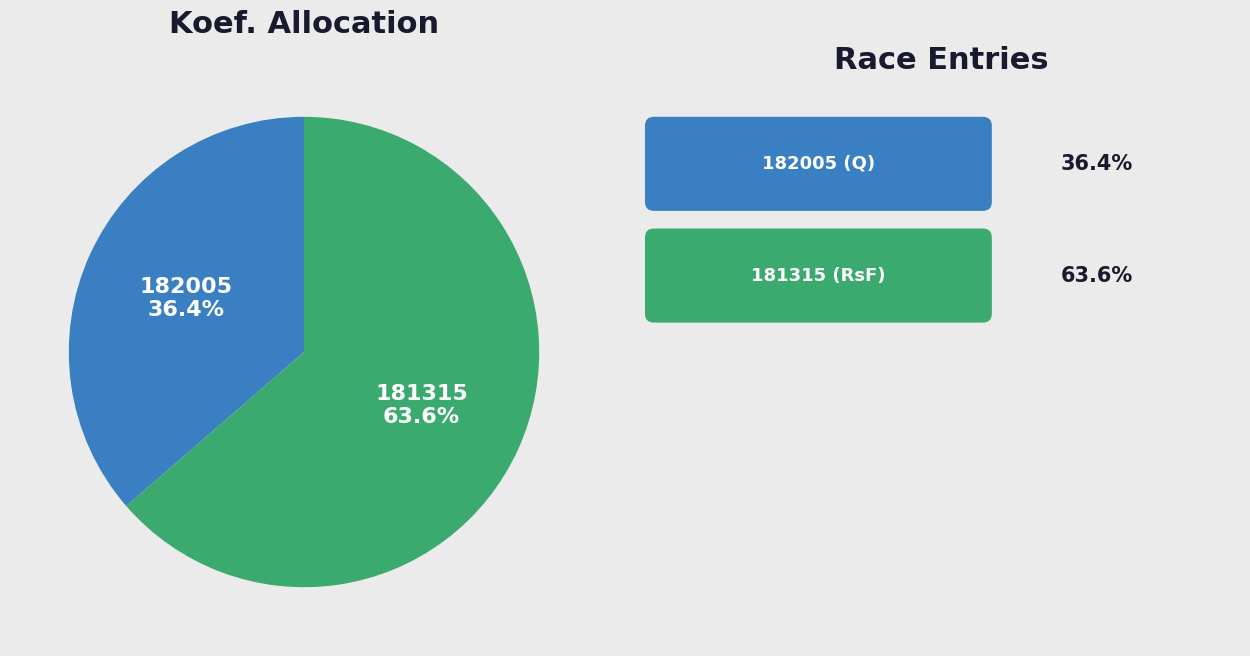

Is there any slice that represents more than half of the pie?

Yes